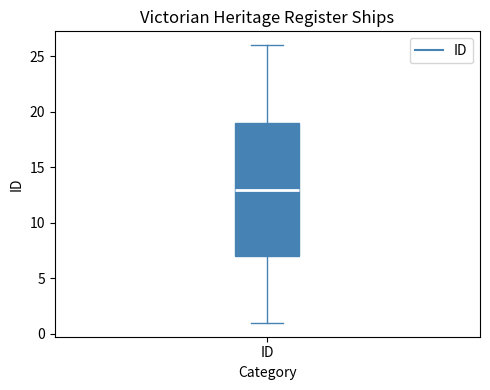

Read this box plot against the y-axis: the position of the median line, the range covered by the box, and the ends of both whiskers. The values are not printed on the chart, so give them approximately, as read against the axis.

median 13, box 7 to 19, whiskers 1 to 26